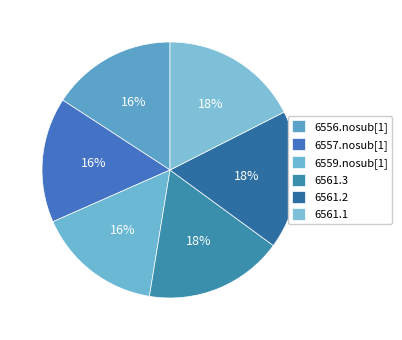

What is the ratio of the value at 6561.2 to the value at 6556.nosub[1]?

1.1